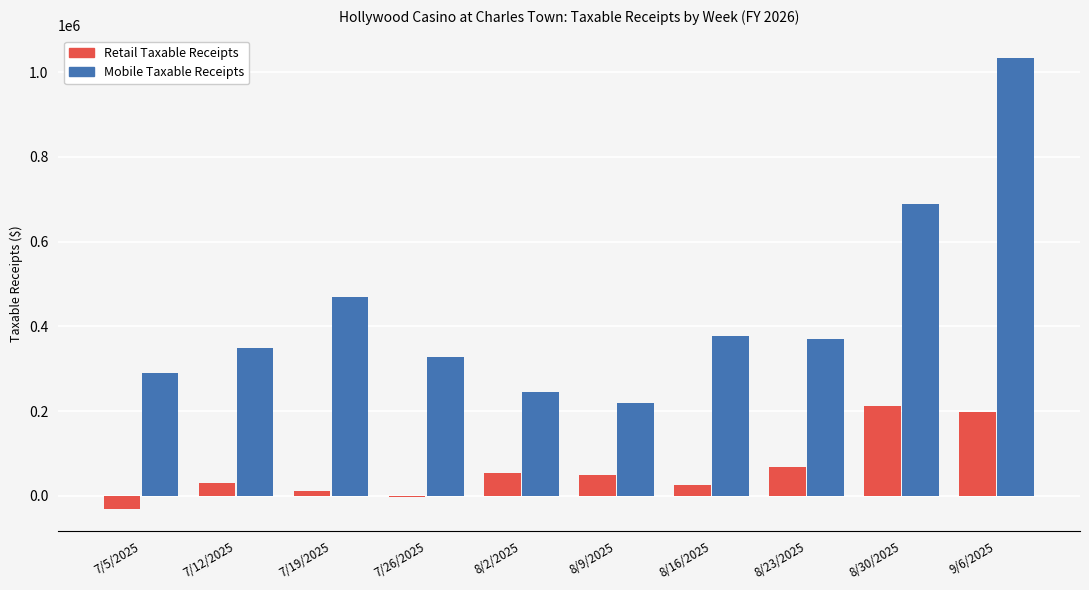

The value of Retail Taxable Receipts at 8/2/2025 is 53786.9. True or false?

True